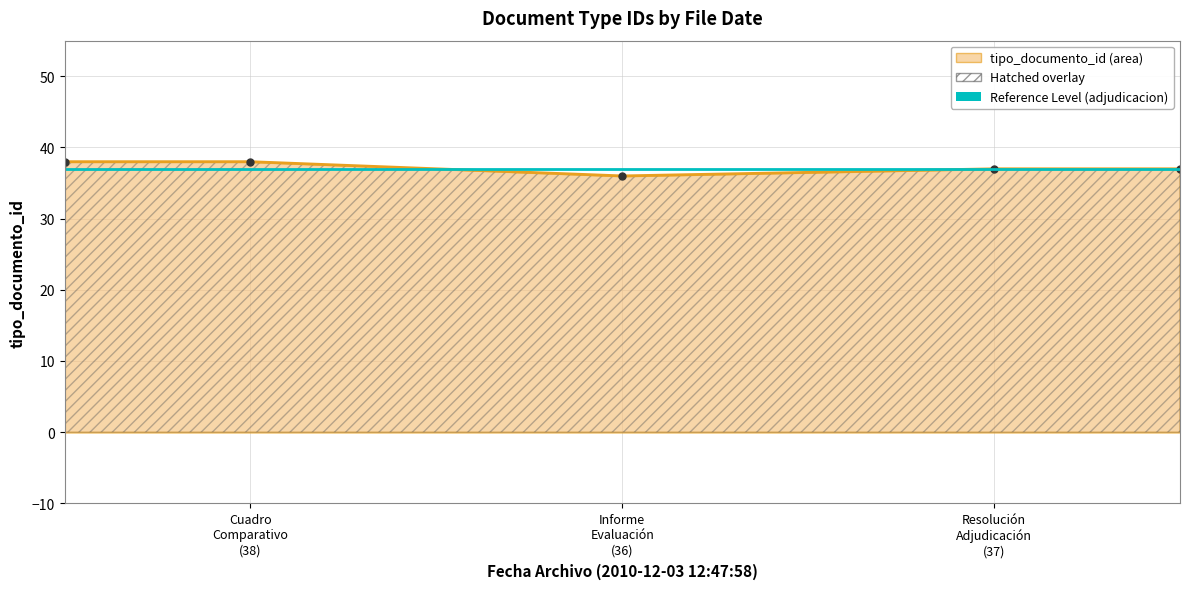

List the labels in order of value, largest first.

2010-12-03 12:47:58 (Cuadro Comparativo), 2010-12-03 12:47:58 (Resolución de Adjudicación), 2010-12-03 12:47:58 (Informe de Evaluación)